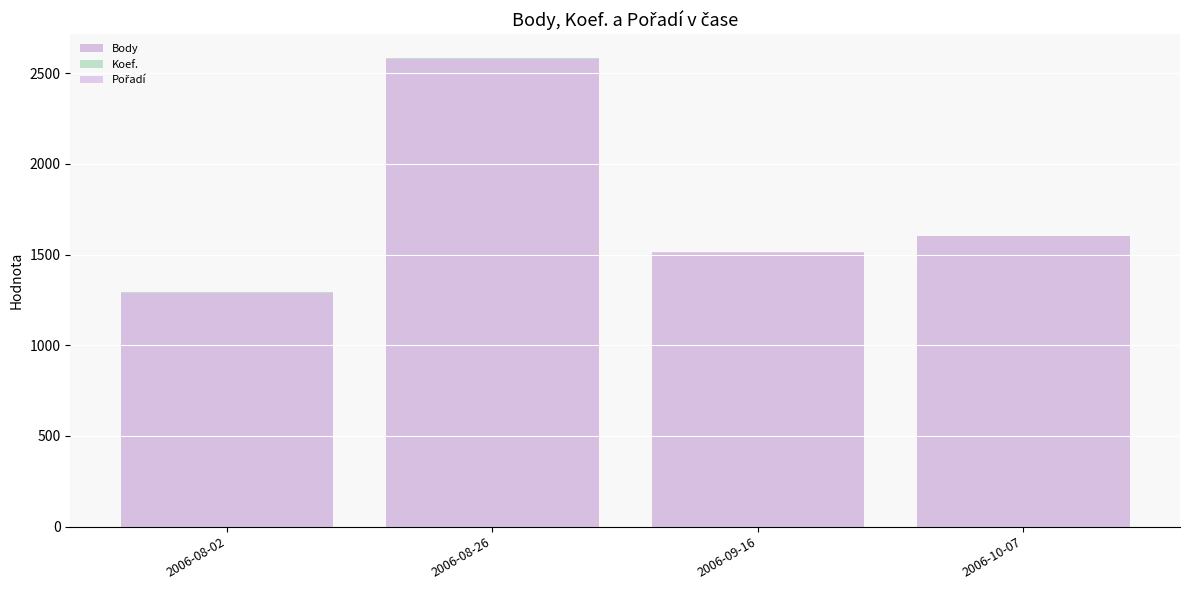

Does the chart contain stacked bars?

Yes